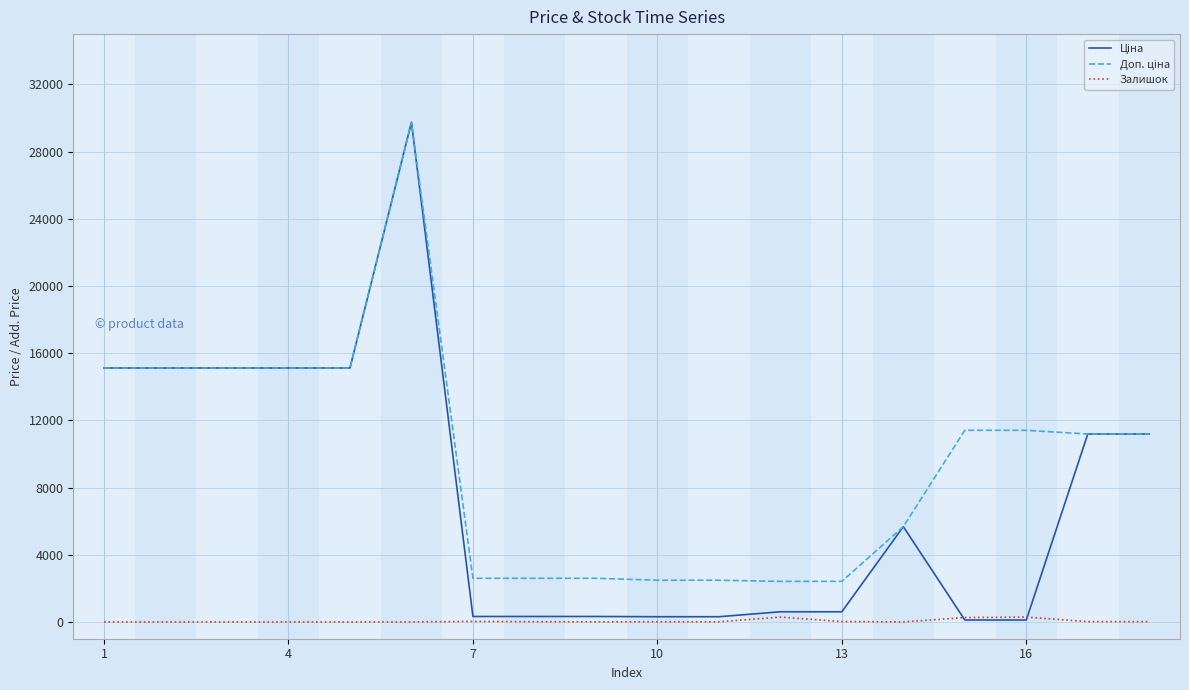

At how many categories does at least one series exceed 1693?

18